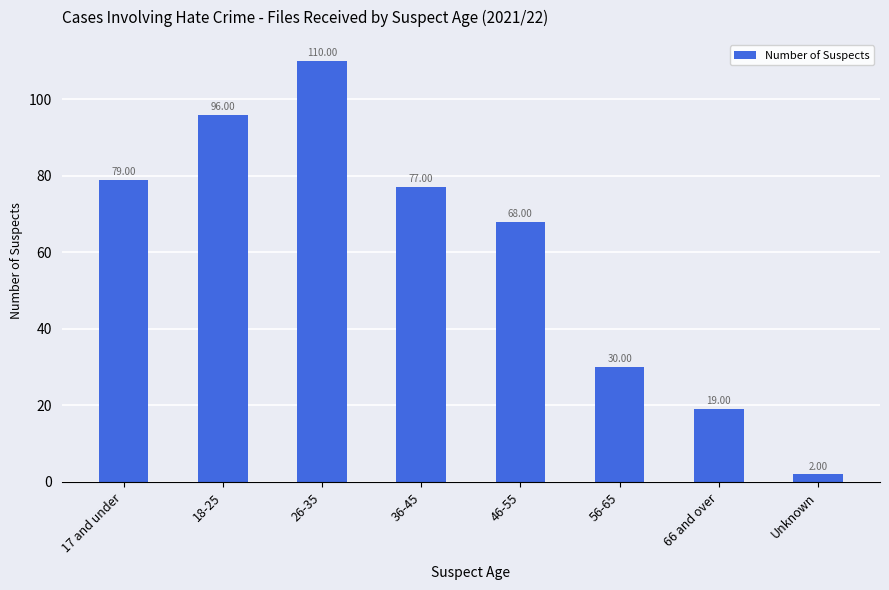

List the labels in order of value, largest first.

26-35, 18-25, 17 and under, 36-45, 46-55, 56-65, 66 and over, Unknown